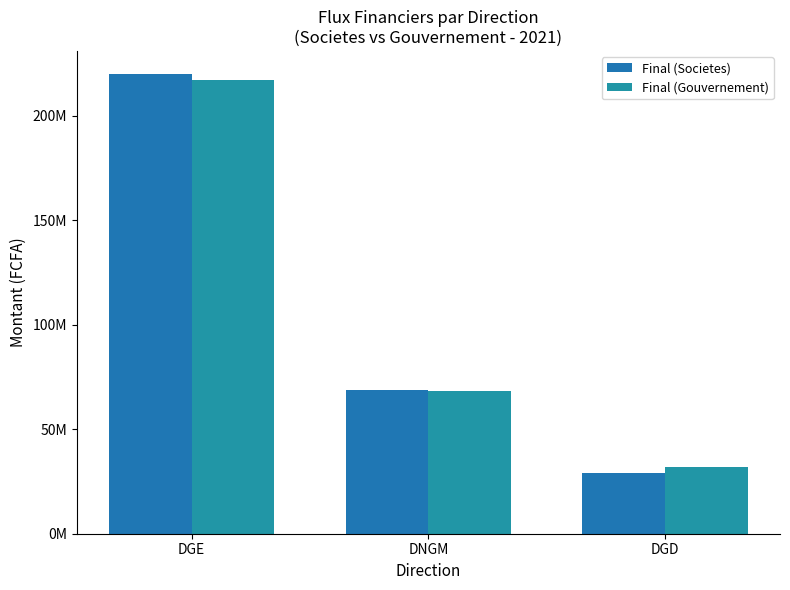

At how many categories does at least one series exceed 151220270?

1